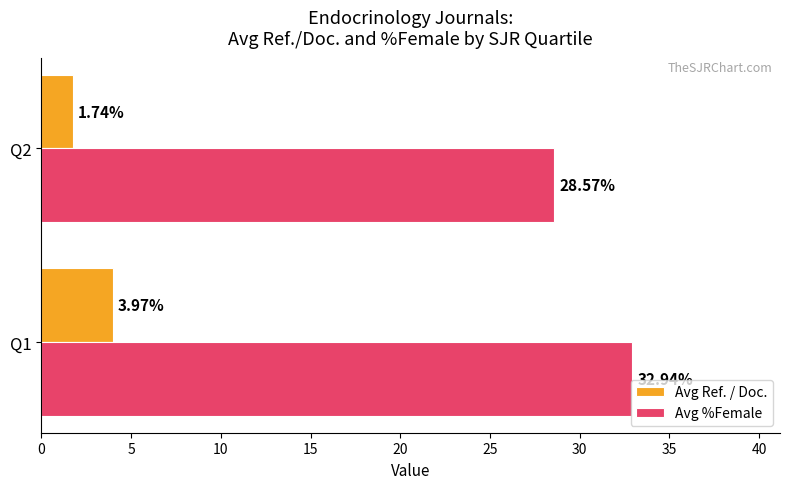

What are all the series names shown in the legend?

Avg Ref. / Doc., Avg %Female